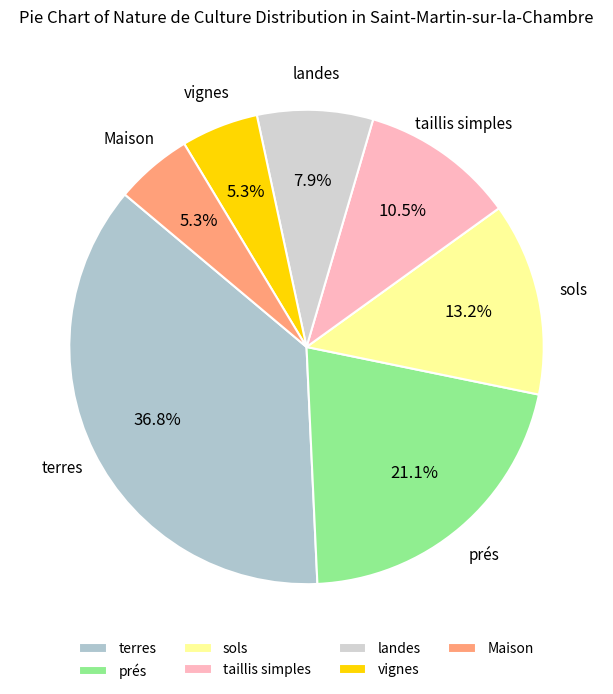

How many slices are in this pie chart?

7